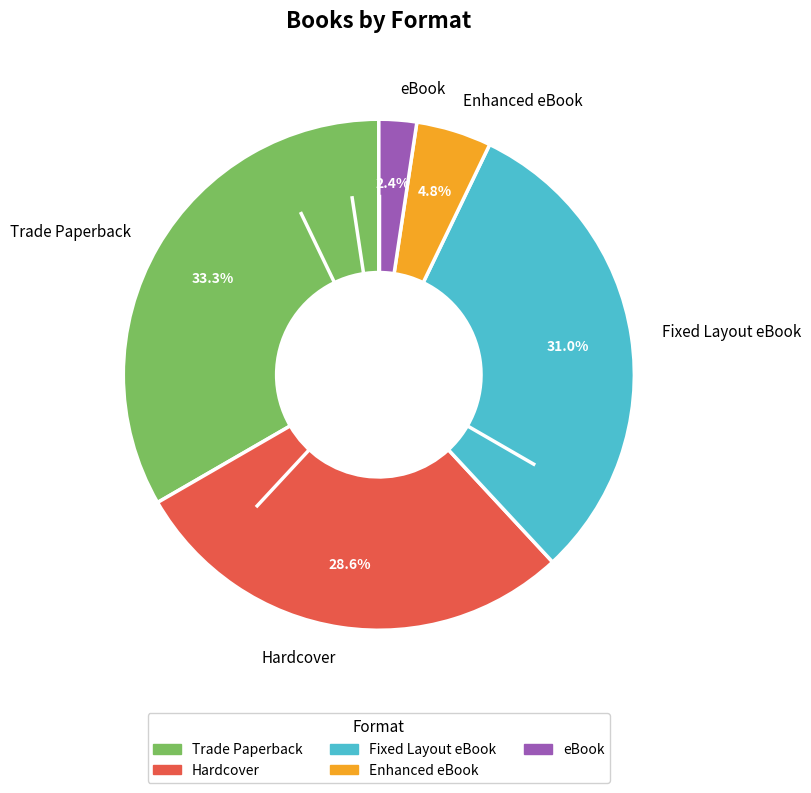

Which has a higher value, eBook or Fixed Layout eBook?

Fixed Layout eBook